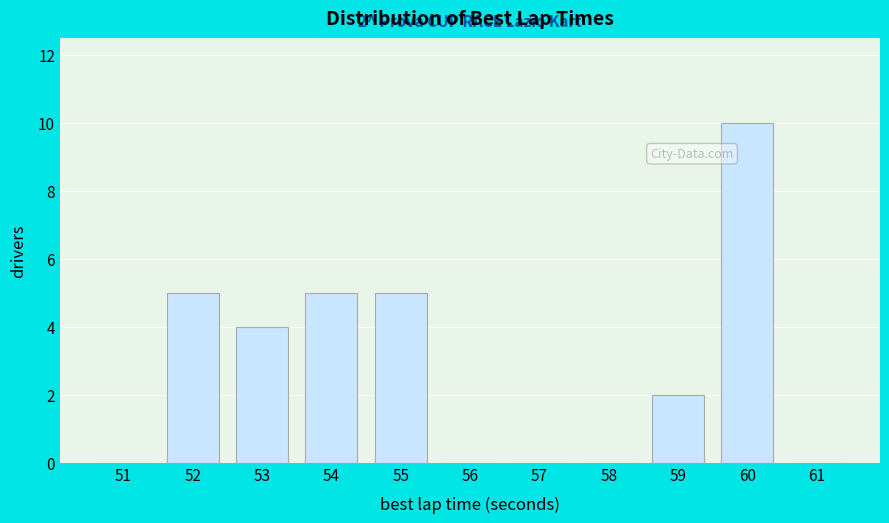

Reading left to right, list all the values displayed in this chart.

51=0	52=5	53=4	54=5	55=5	56=0	57=0	58=0	59=2	60=10	61=0